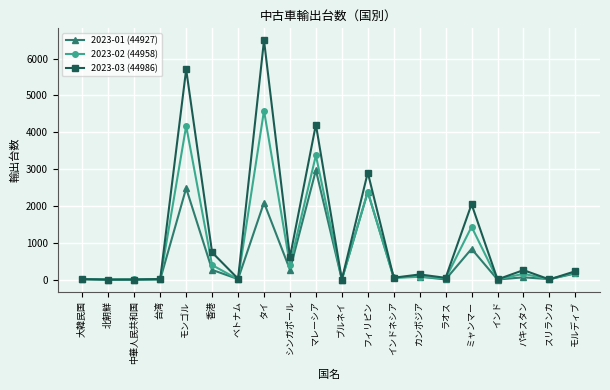

How many data points does each series have?

20